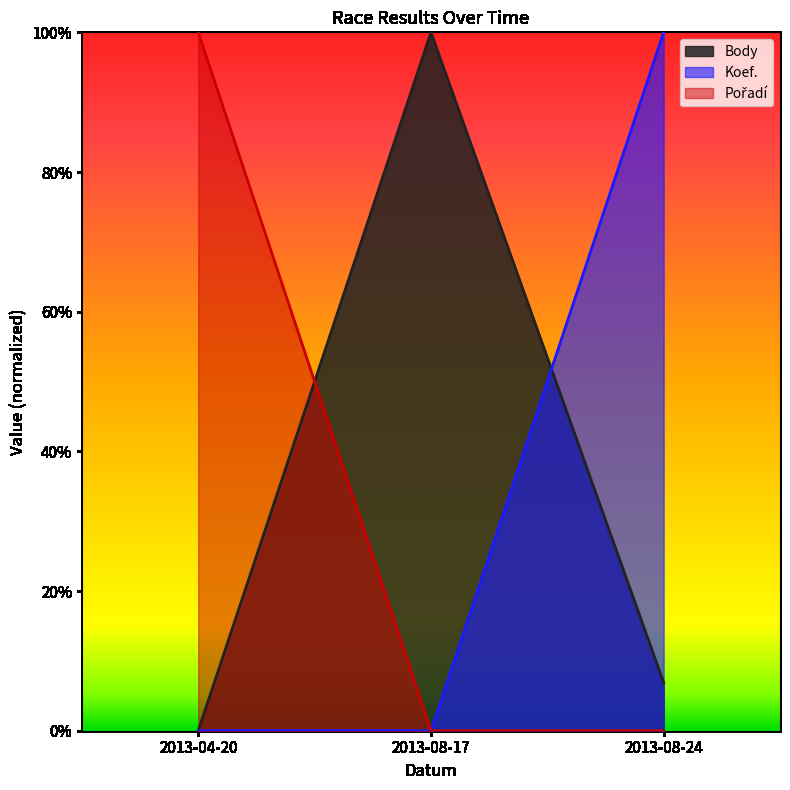

Which label corresponds to the smallest value in the chart?

2013-04-20